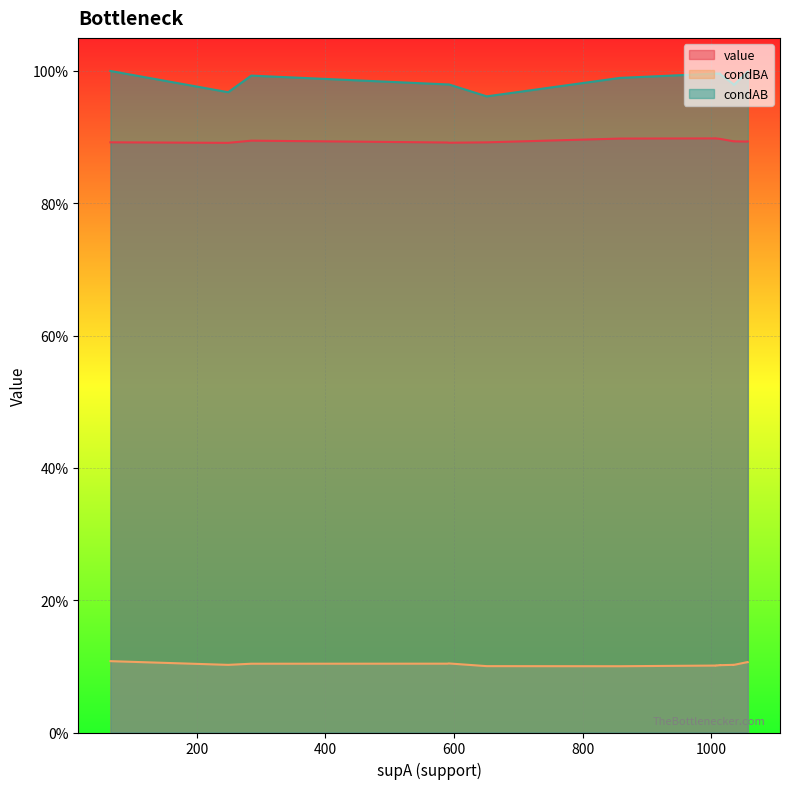

List the labels in order of condAB value, largest first.

66, 1057, 1057, 1014, 1007, 1007, 1014, 285, 858, 592, 1035, 590, 1035, 249, 651